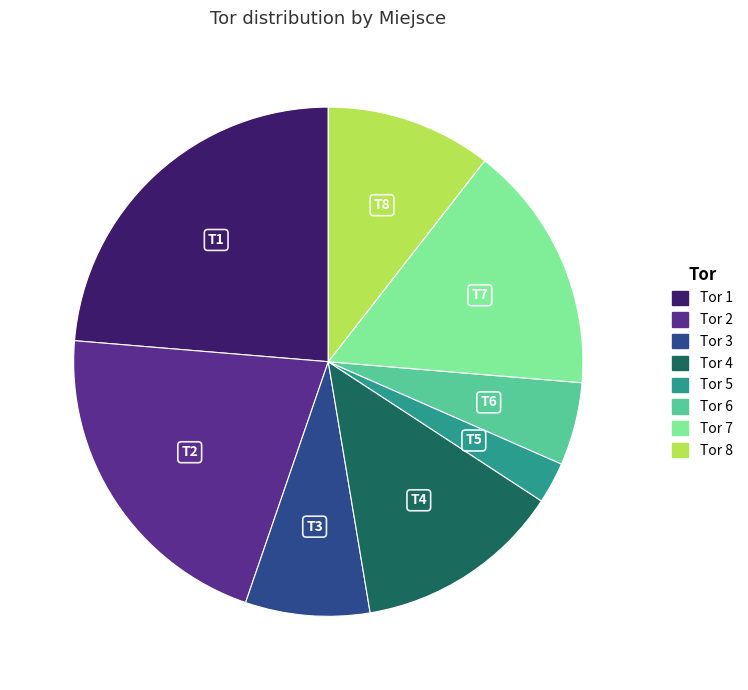

Combined, do Tor 5 and Tor 8 account for over 50%?

No